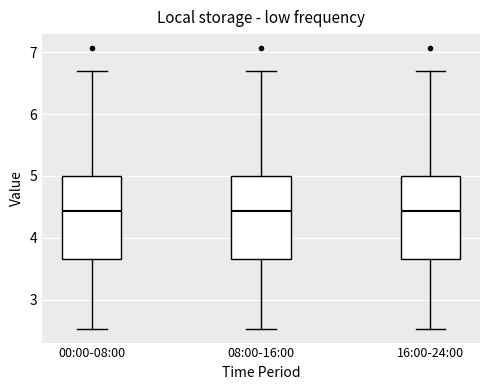

Where is the upper edge of the box for 00:00-08:00 on the y-axis? The values are not printed on the chart, so give them approximately, as read against the axis.

5.0